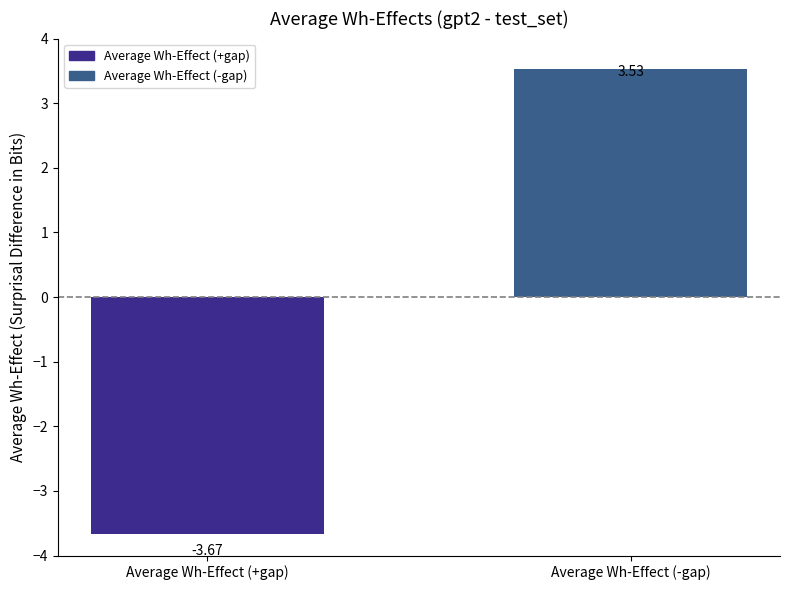

Between Average Wh-Effect (-gap) and Average Wh-Effect (+gap), which is larger?

Average Wh-Effect (-gap)